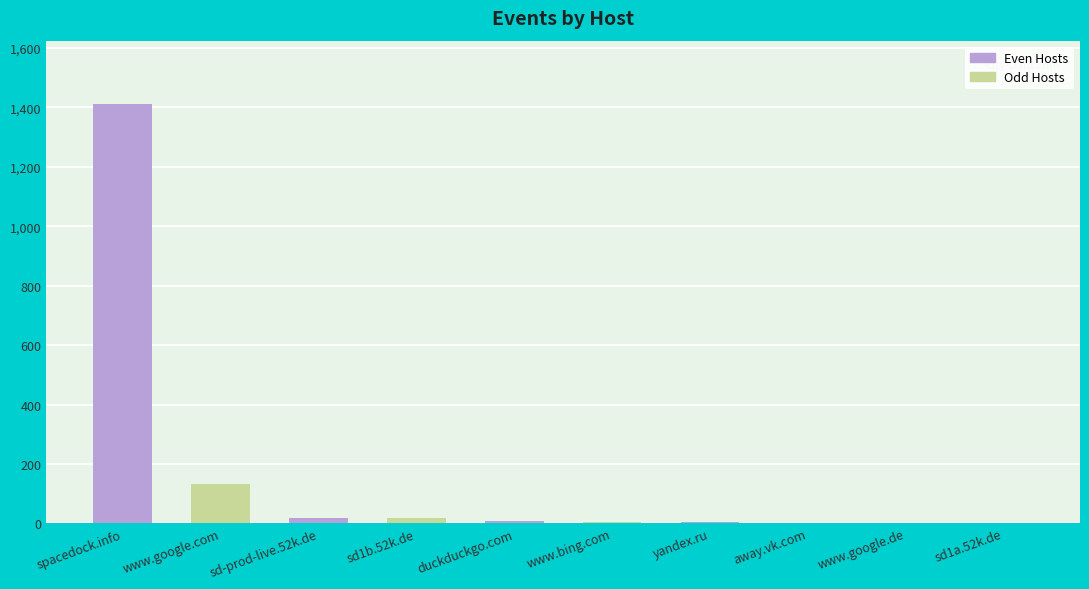

What is the ratio of the value at sd1b.52k.de to the value at sd1a.52k.de?

8.5